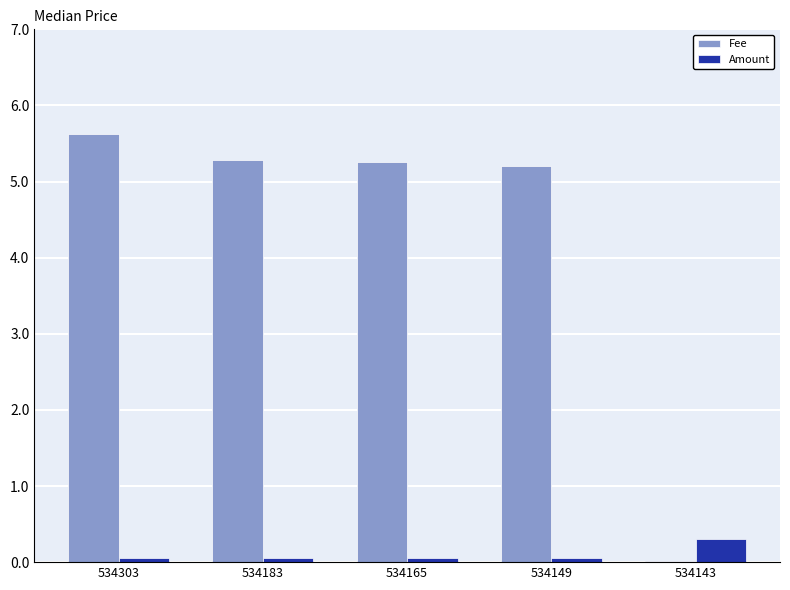

Between 534165 and 534143, which series saw the biggest shift?

Fee